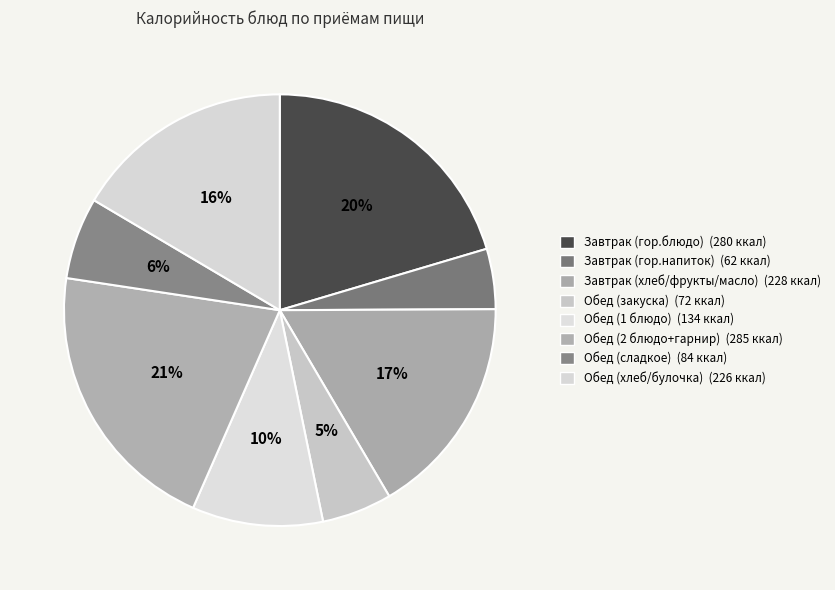

What is the largest slice in the pie chart?

Обед (2 блюдо+гарнир)